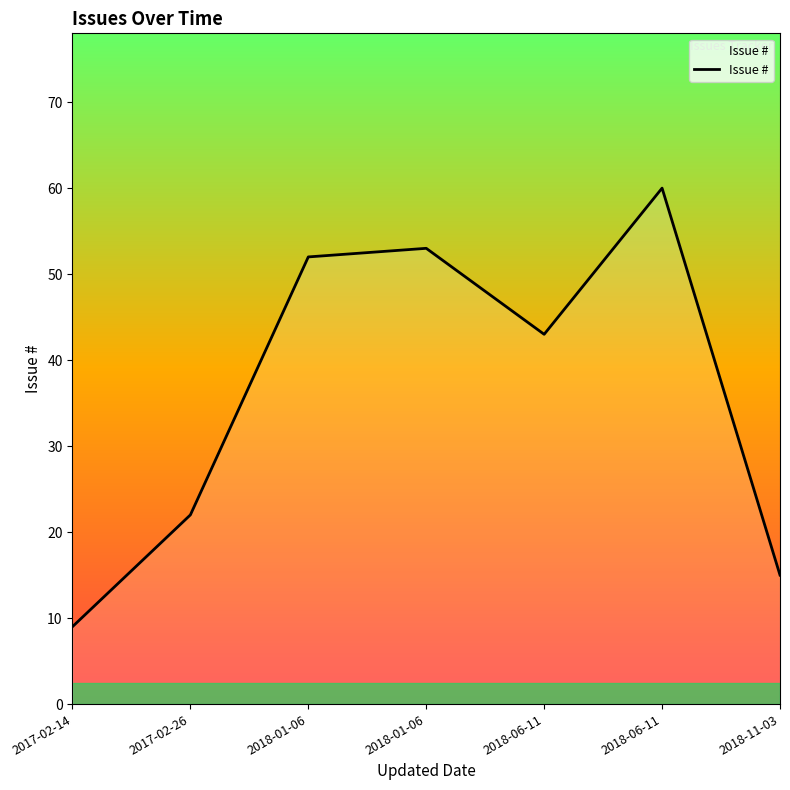

How many lines are shown in the chart?

1